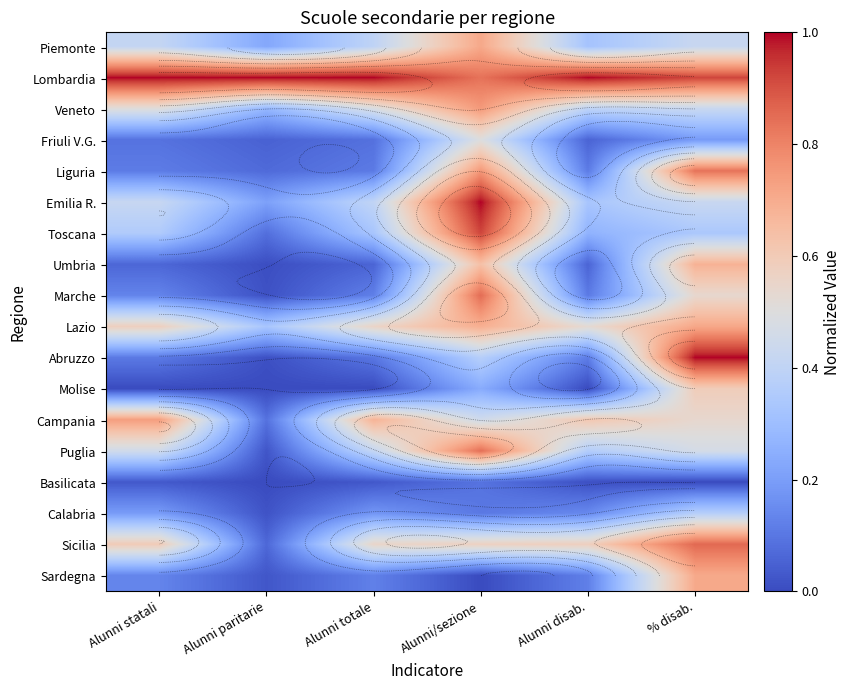

The Lombardia series shows 1.0 at Alunni paritarie. True or false?

True